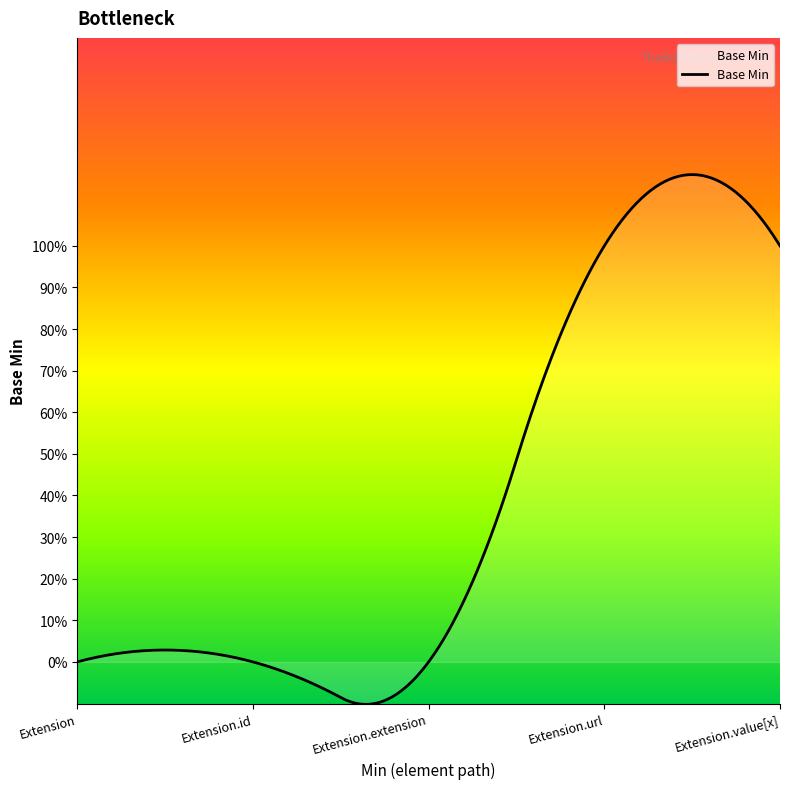

List the labels in order of value, smallest first.

Extension, Extension.id, Extension.extension, Extension.url, Extension.value[x]